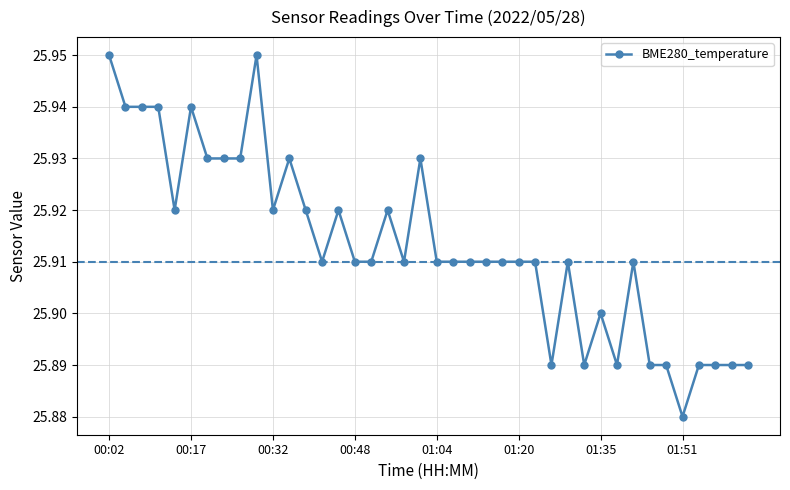

What is the sum of all values?

1036.5